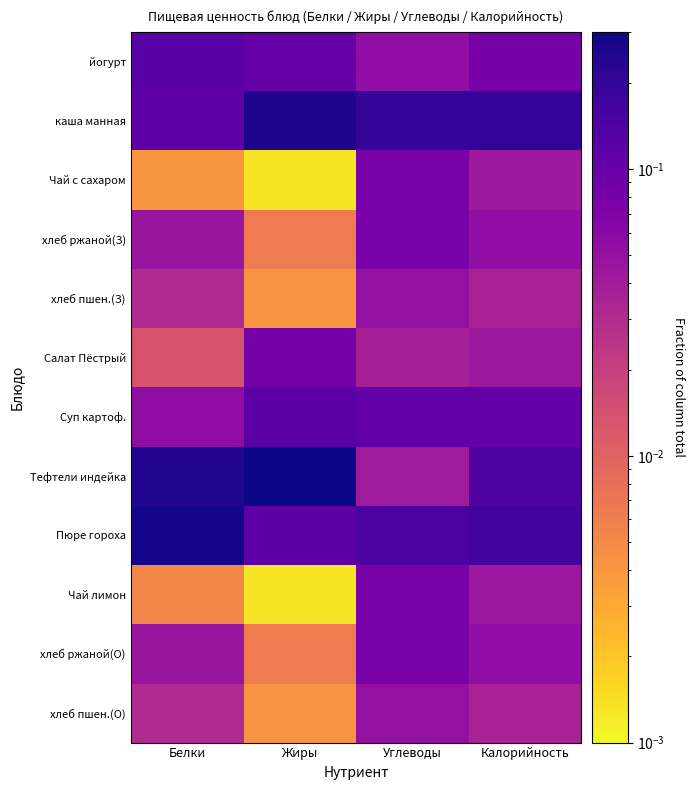

Which category has the lowest value across all series?

Жиры